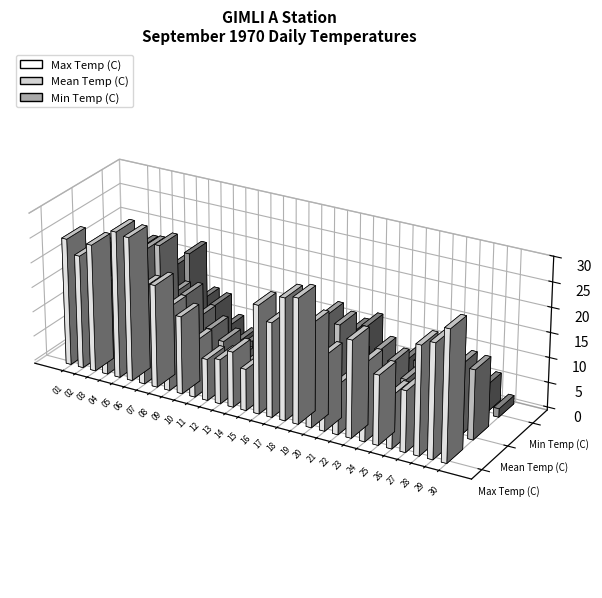

What is the highest value of the Min Temp (C) series?

17.8